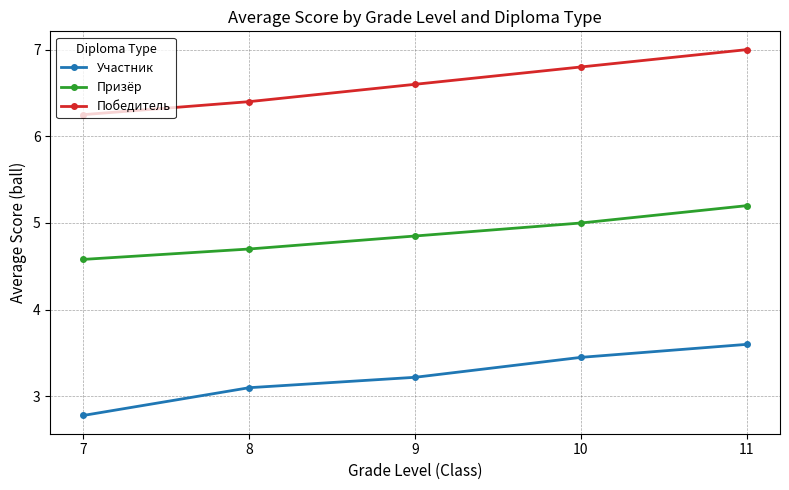

The Победитель series shows 1.8 at 11. True or false?

False